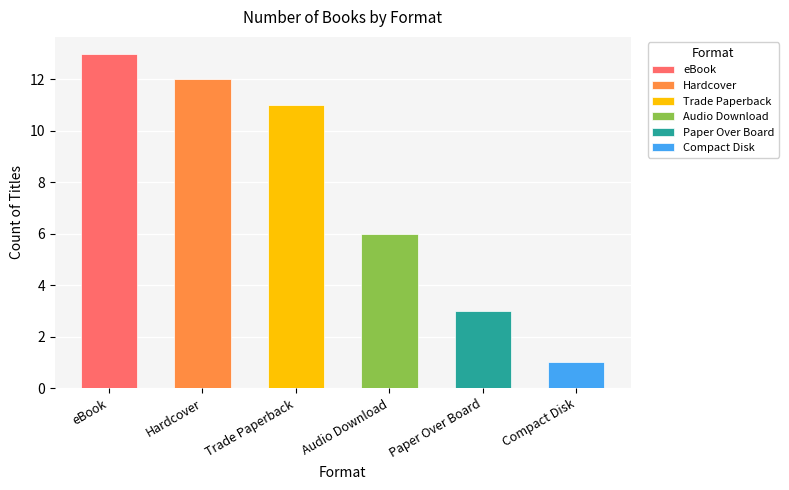

Reading left to right, list all the values displayed in this chart.

eBook=13	Hardcover=12	Trade Paperback=11	Audio Download=6	Paper Over Board=3	Compact Disk=1